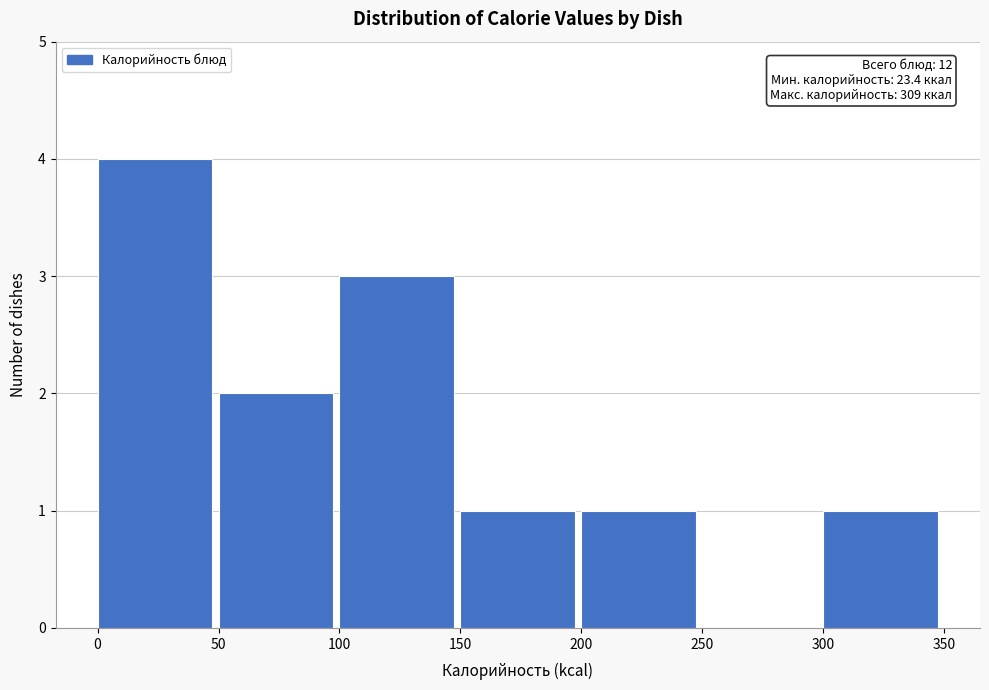

Over which range of the x-axis is the bar tallest?

0 to 50